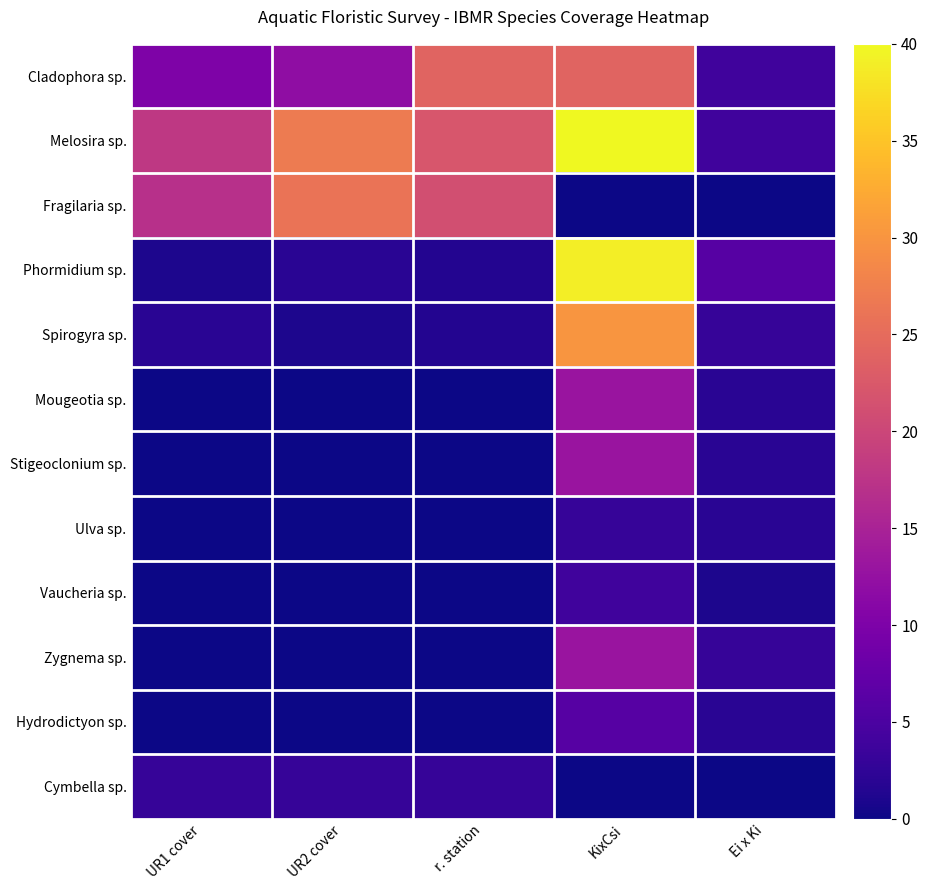

What is the difference between the highest and lowest values at r. station?

24.0